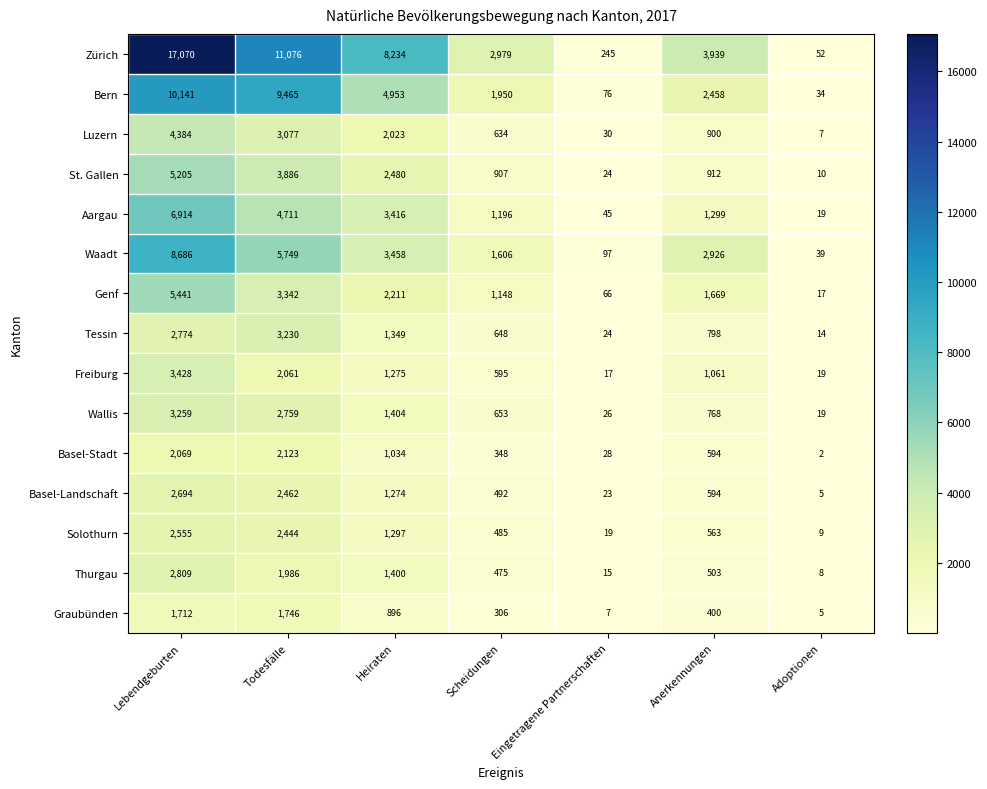

Which category has the highest value across all series?

Lebendgeburten